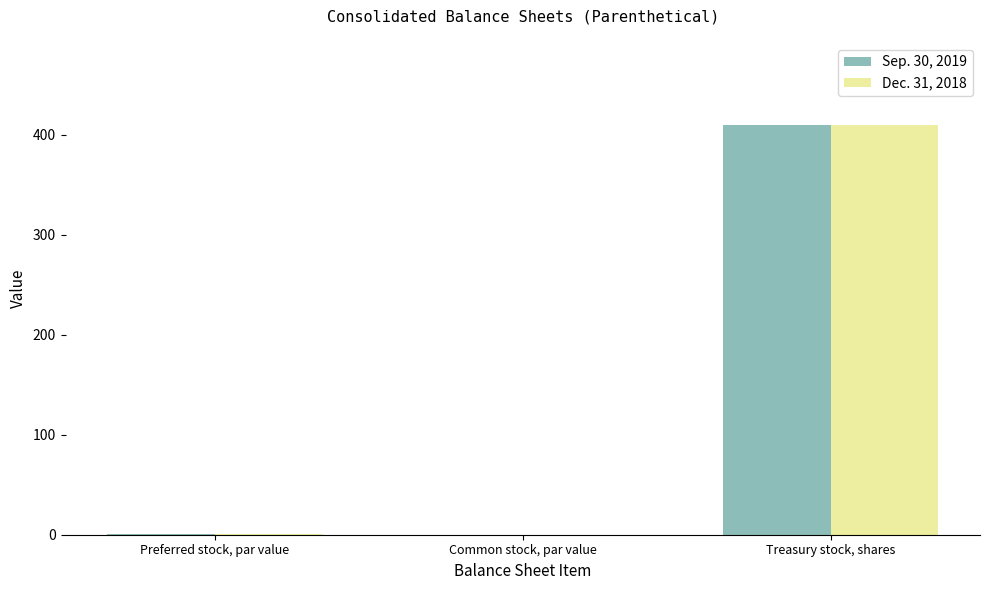

What is the total value across all series at Preferred stock, par value?

2.0